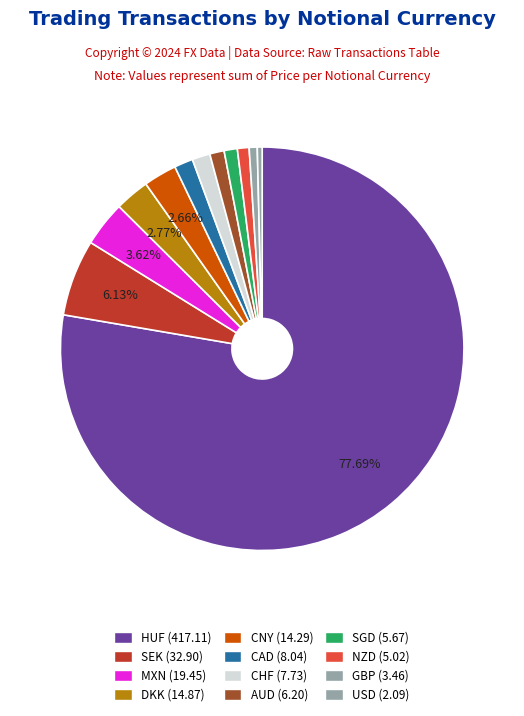

Which slice represents more than half of the pie?

HUF